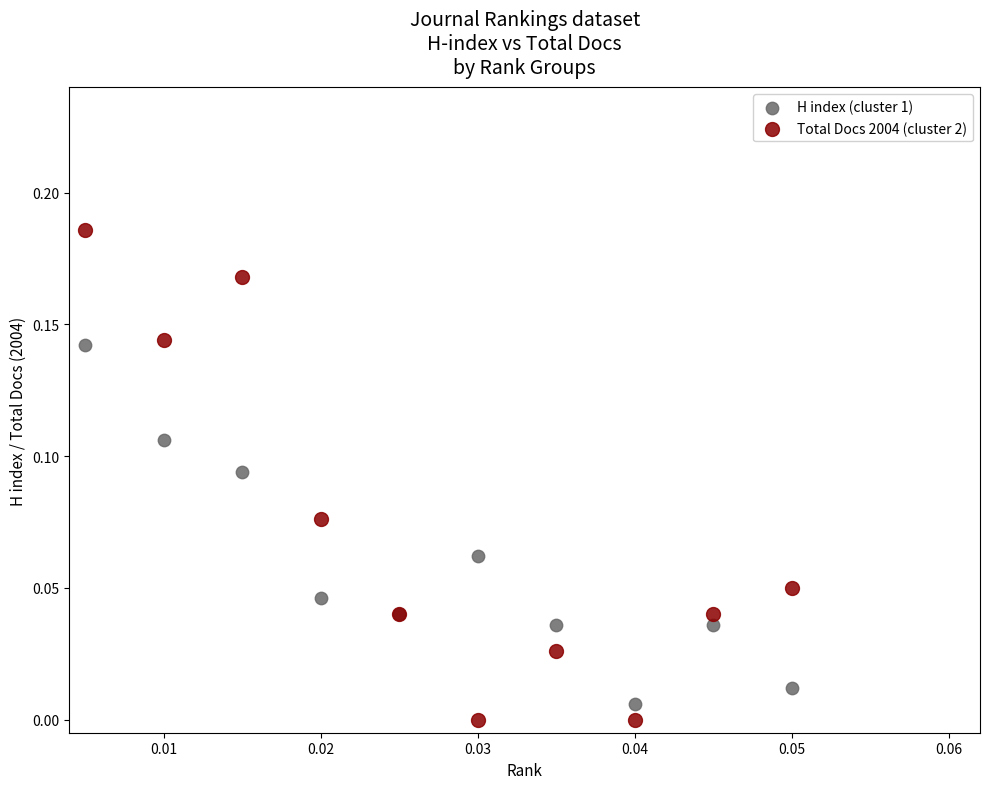

Which series has the widest spread of Y values?

Total Docs 2004 (cluster 2)